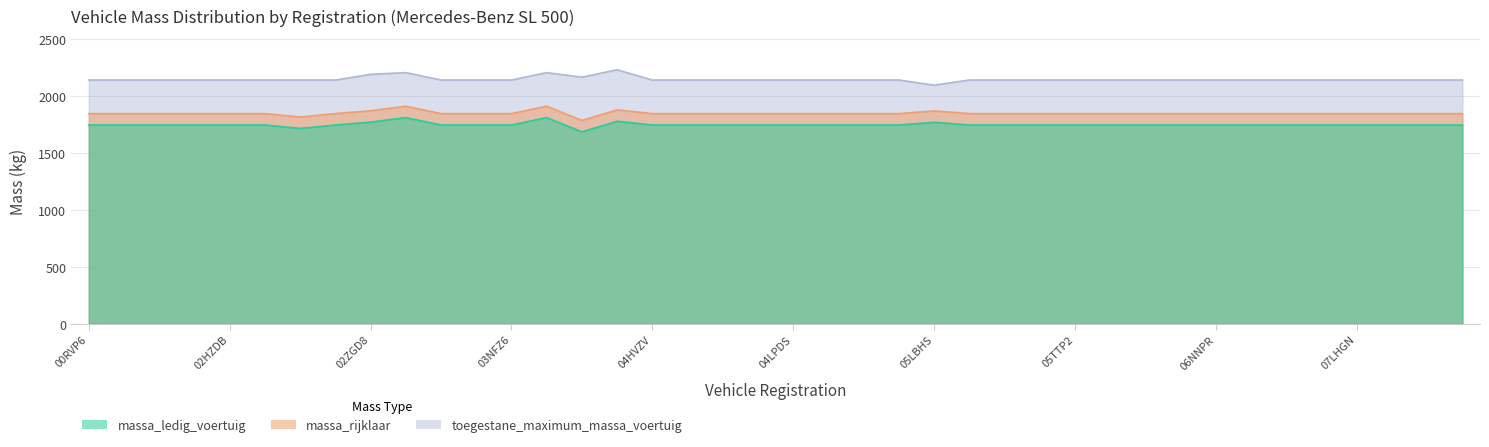

True or false: massa_ledig_voertuig and toegestane_maximum_massa_voertuig intersect in this chart.

False